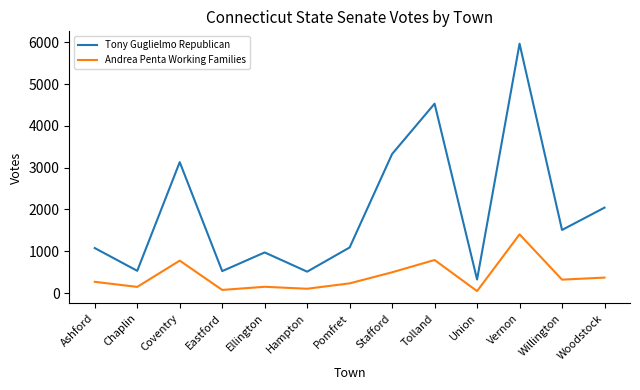

The value of Andrea Penta Working Families at Tolland is 1080. True or false?

False